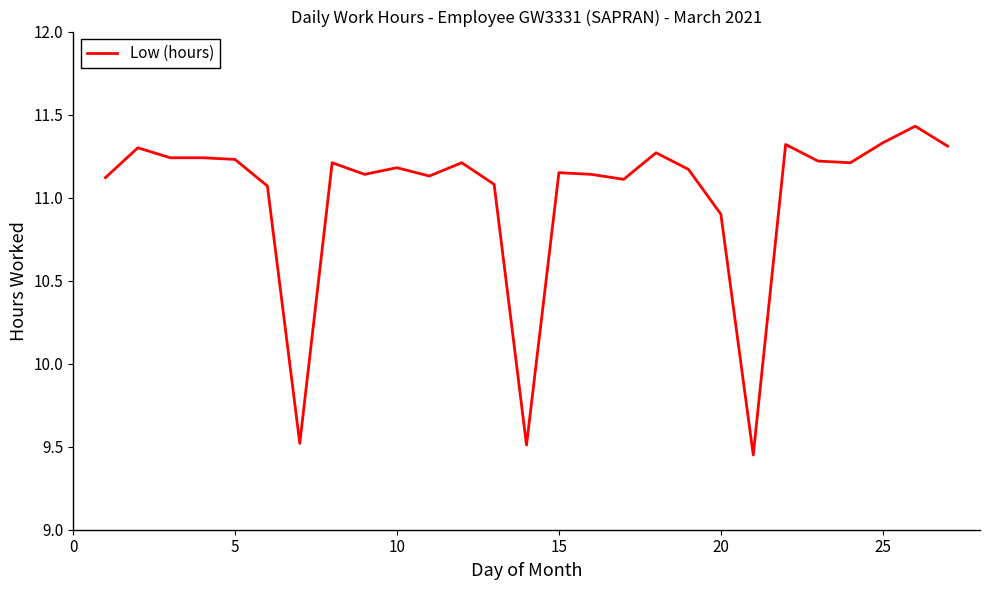

What is the maximum value shown in the chart?

11.4